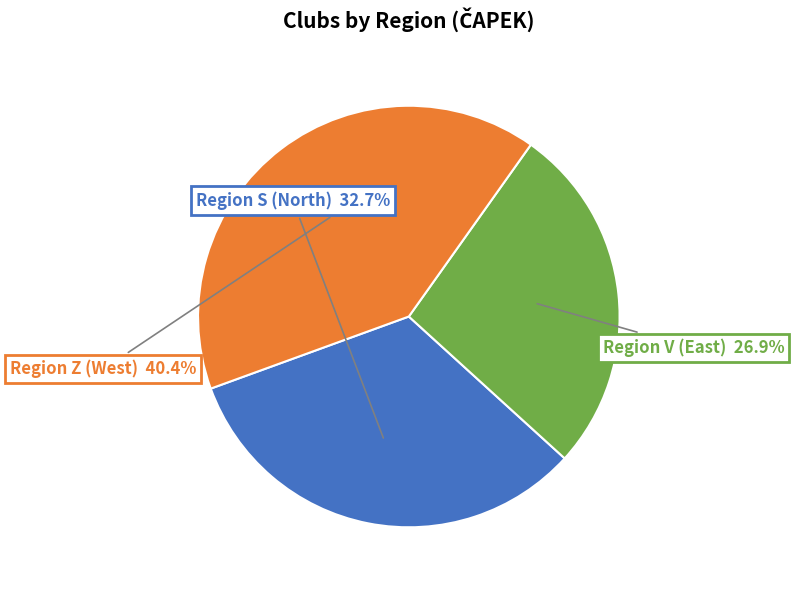

Which category has the smallest portion of the pie?

Region V (East)